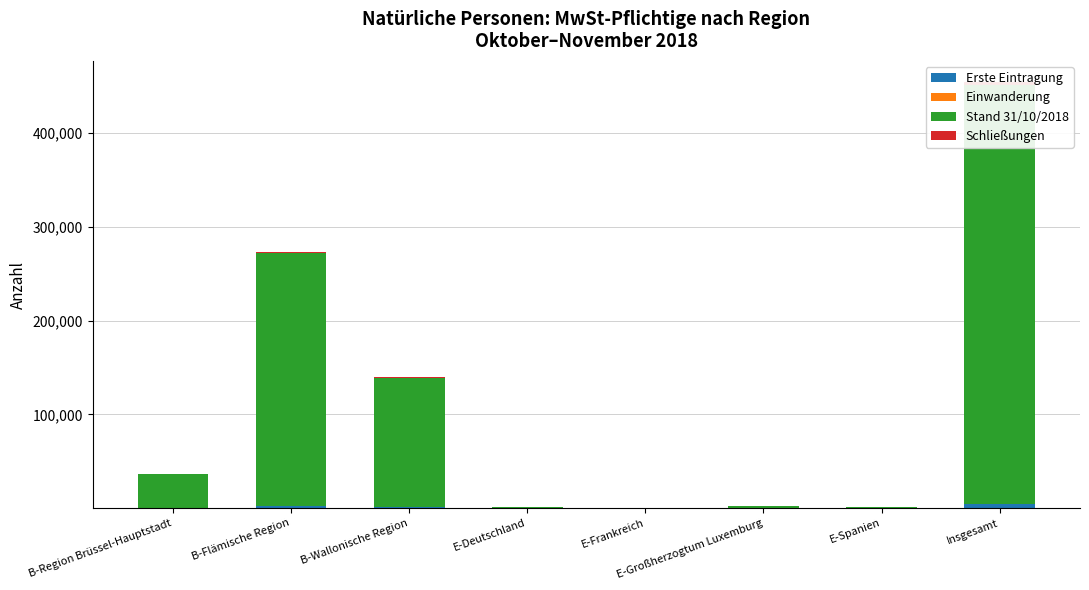

What are all the series names shown in the legend?

Erste Eintragung, Einwanderung, Stand 31/10/2018, Schließungen